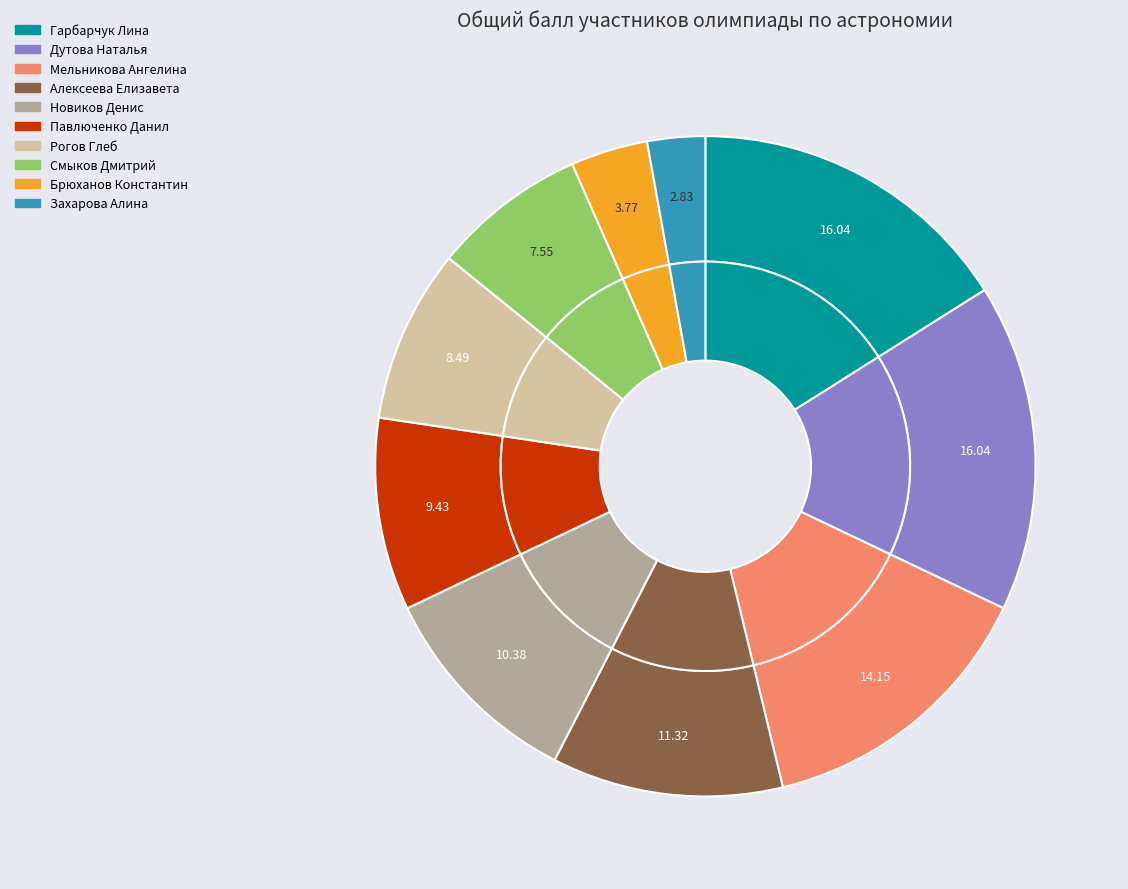

Is the sum of Захарова Алина and Павлюченко Данил greater than half?

No